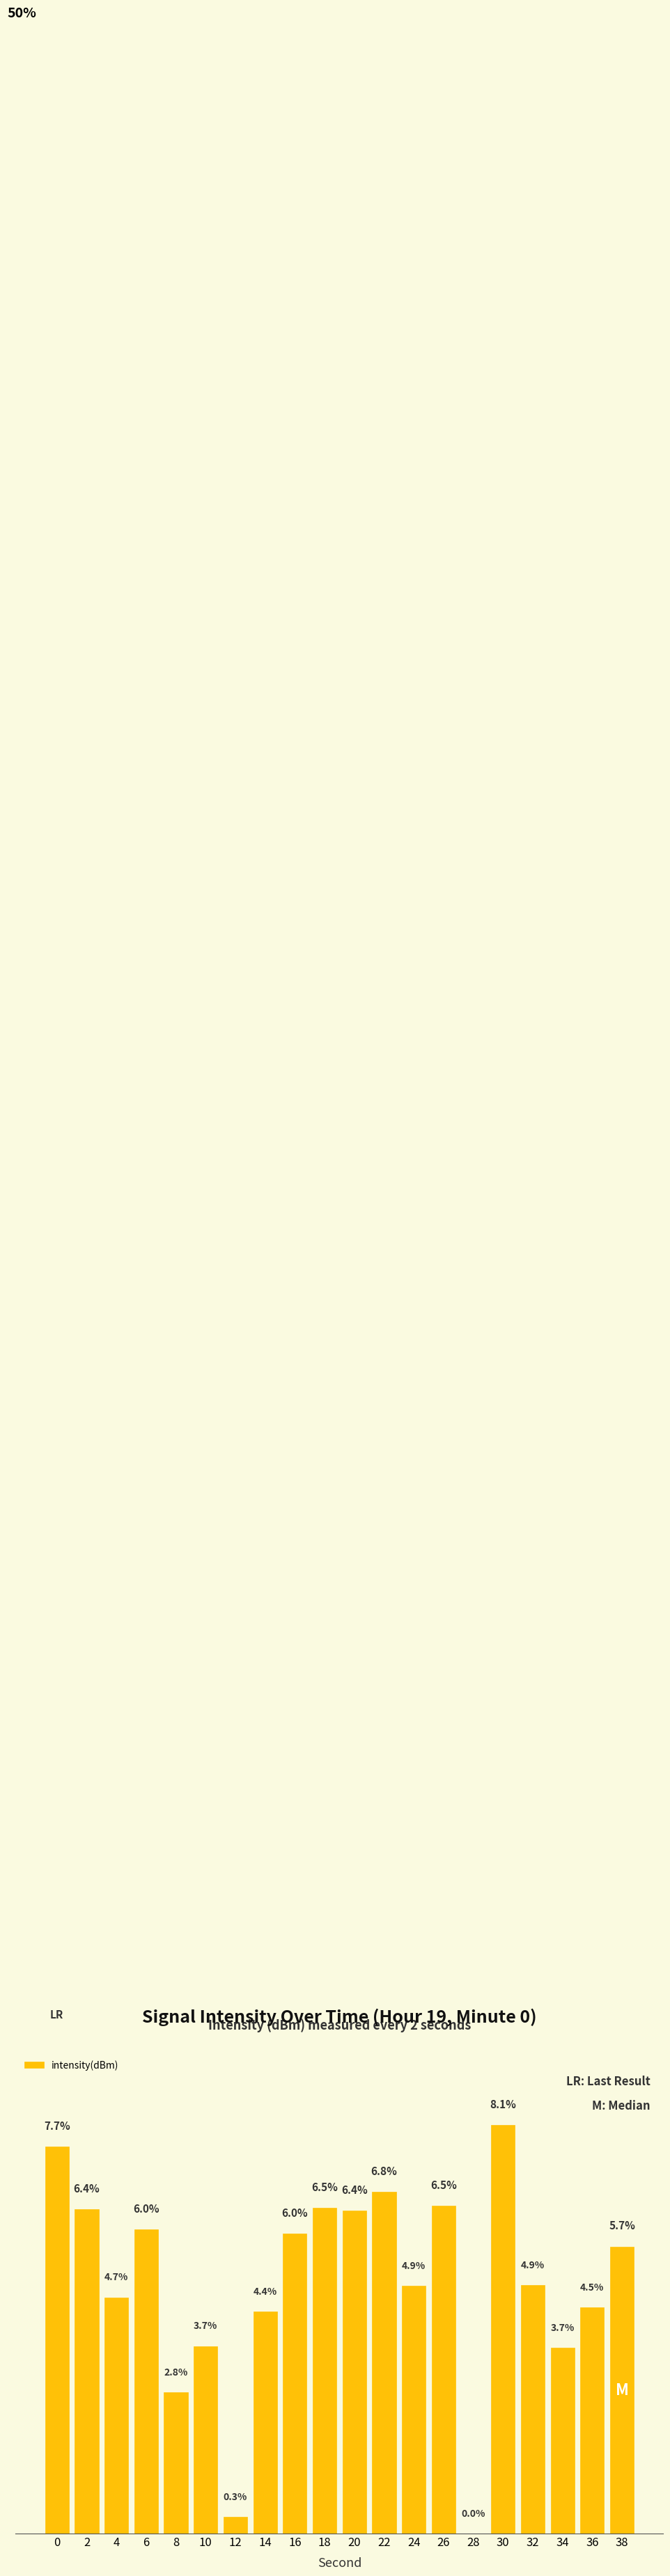

Are the bars horizontal?

No